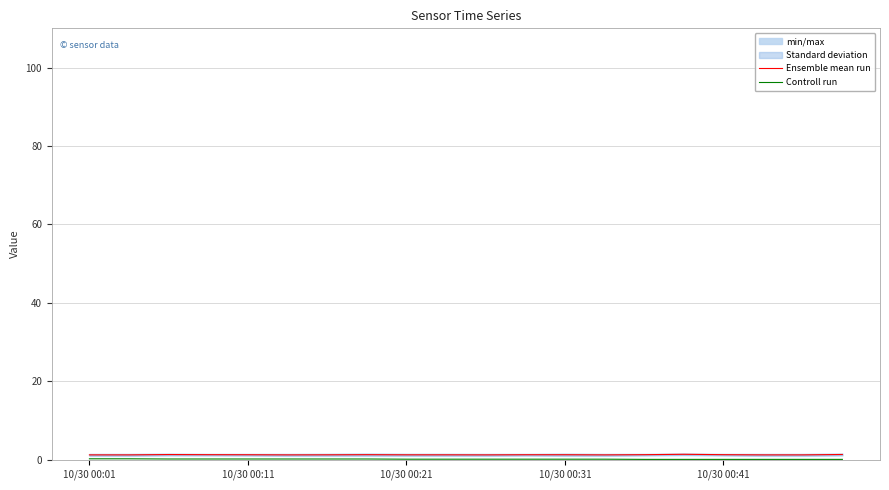

The Ensemble mean run series shows 1.3 at 10/30 00:41. True or false?

True